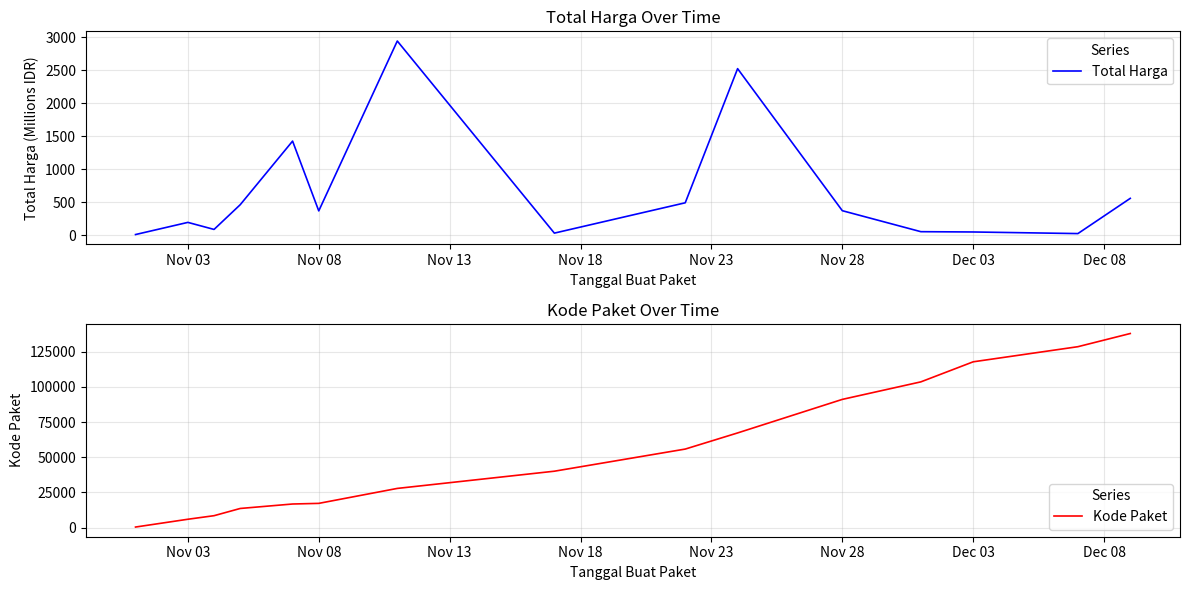

Reading left to right, list all the values displayed in this chart.

Total Harga: 12.8	196.7	90.1	464.0	1425.9	370.5	2939.4	34.3	493.0	2521.3	373.4	56.2	51.6	27.4	560.0
Kode Paket: 464.0	5997.0	8530.0	13652.0	16823.0	17272.0	27891.0	40112.0	55826.0	67279.0	91101.0	103541.0	117783.0	128516.0	137876.0